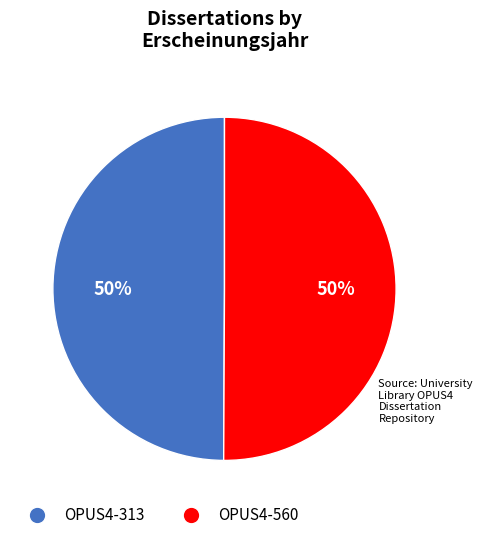

How many segments does this pie chart have?

2